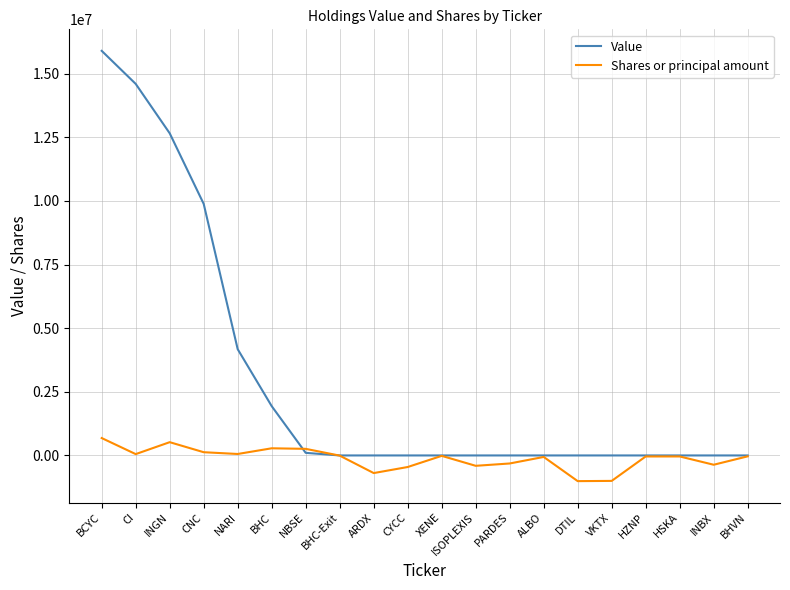

True or false: Value has a value of -8512333 at DTIL.

False